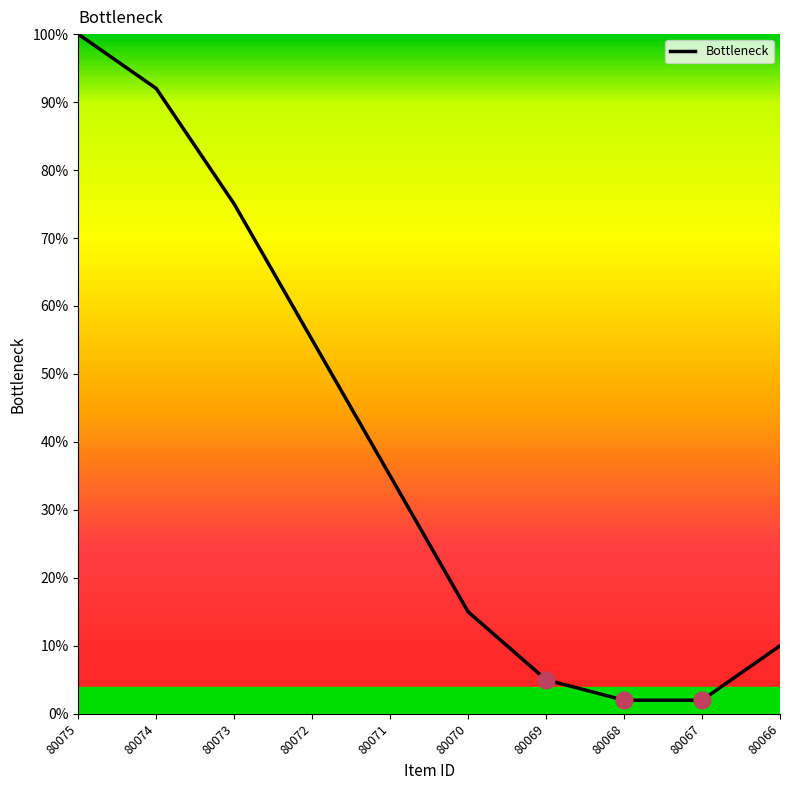

List the labels in order of value, largest first.

80075, 80074, 80073, 80072, 80071, 80070, 80066, 80069, 80068, 80067